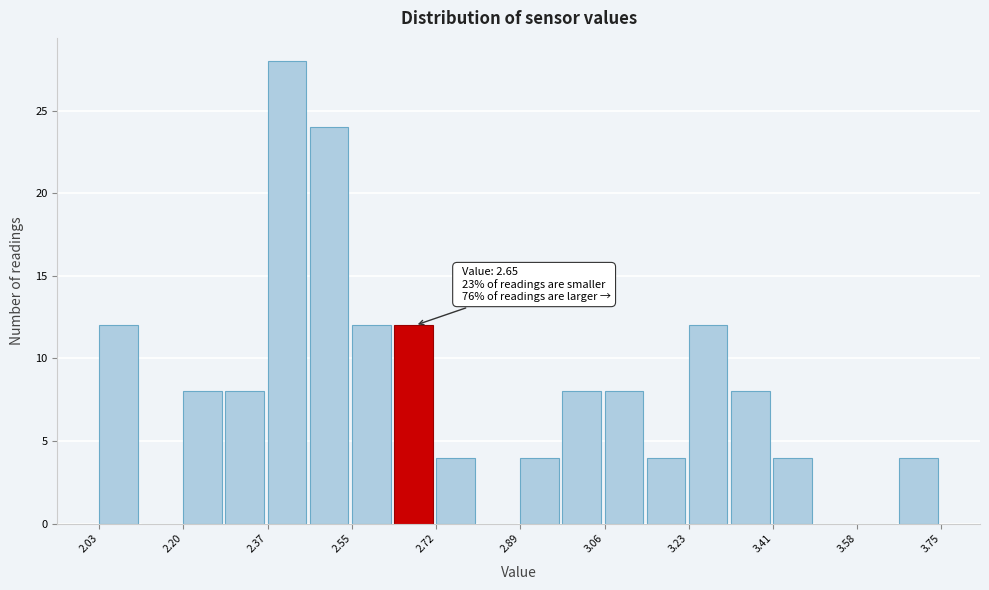

Which range on the x-axis has the tallest bar?

2.374 to 2.460